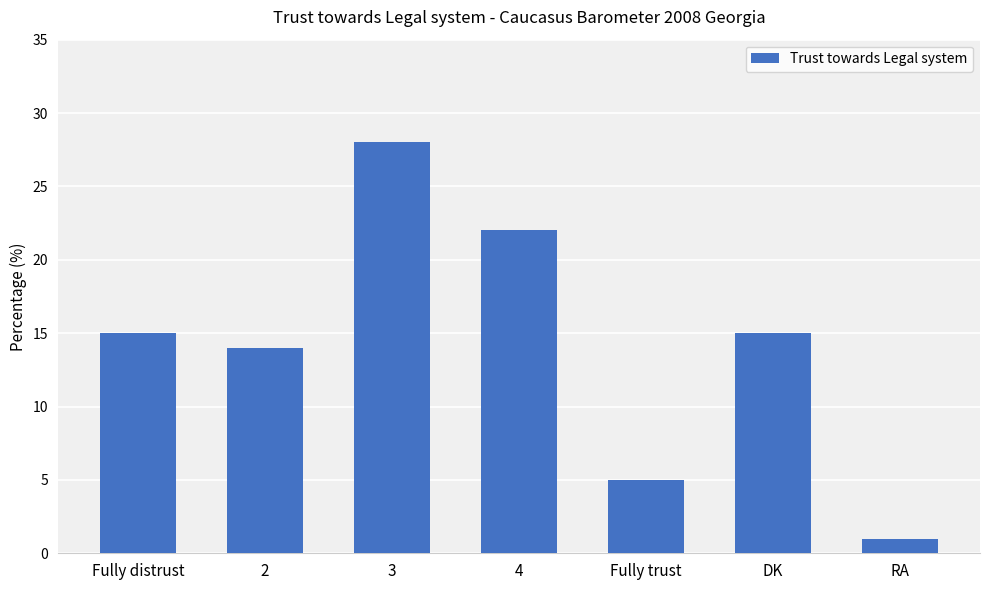

What position from the left is Fully distrust?

1